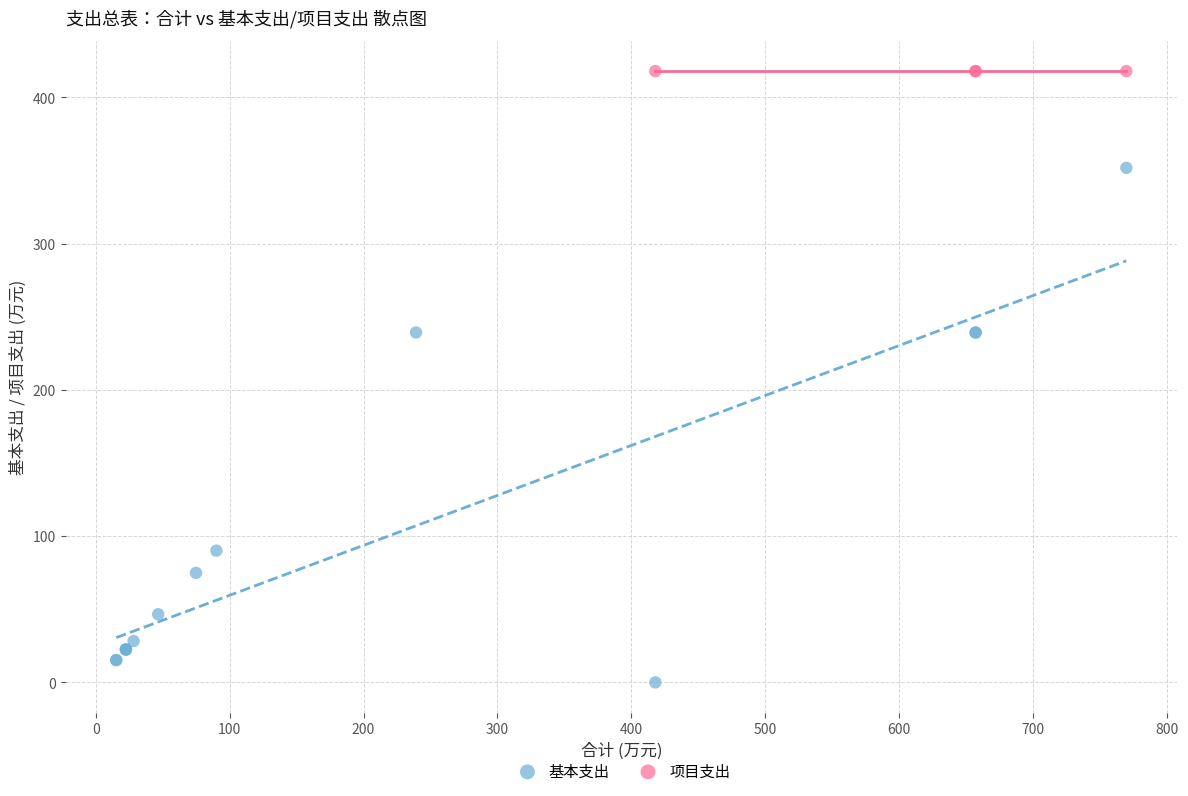

Which series contains the lowest Y value?

基本支出